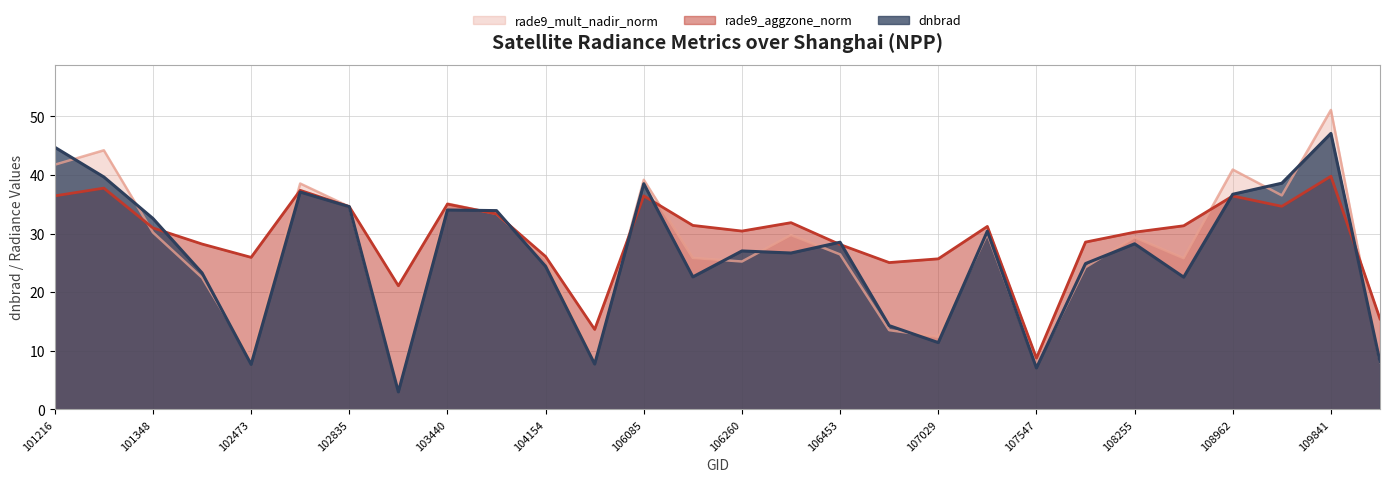

Which series has the largest total across all categories?

rade9_aggzone_norm